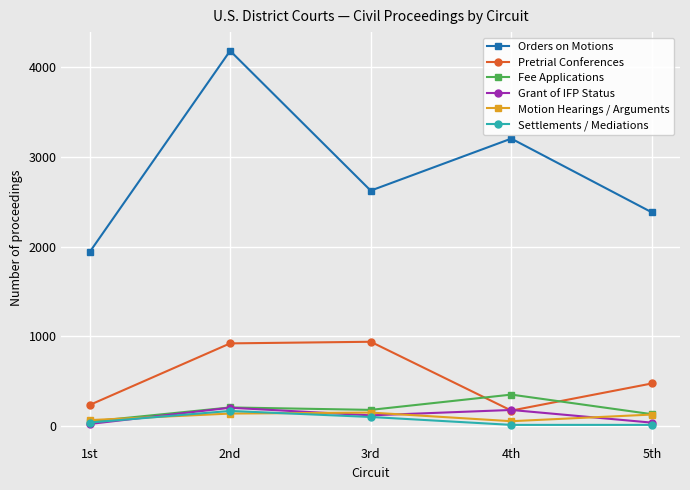

After their last crossing, which series has the higher values: Pretrial Conferences or Fee Applications?

Pretrial Conferences